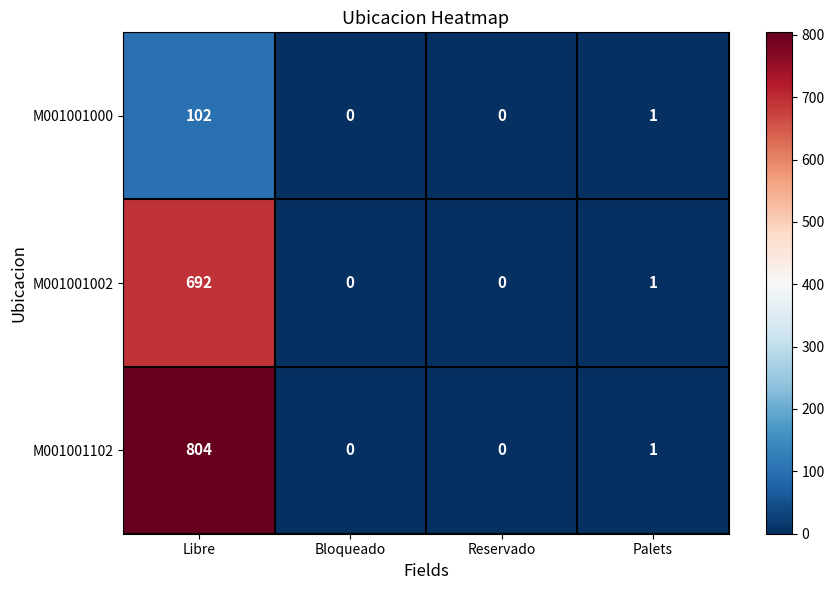

The value of M001001002 at Libre is 692. True or false?

True